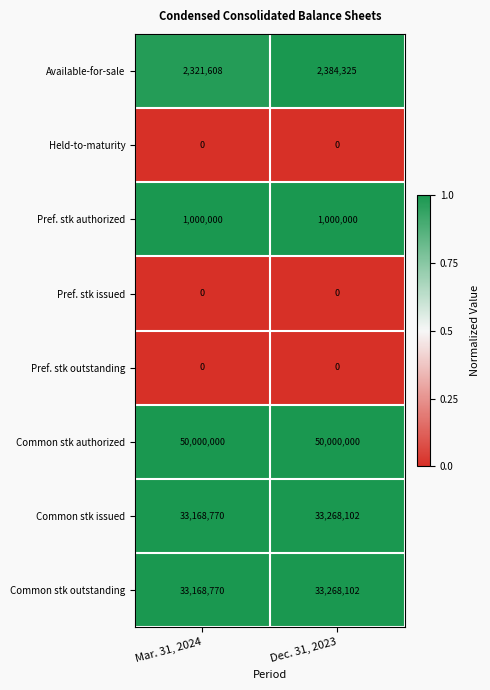

How many distinct data groups are displayed?

8